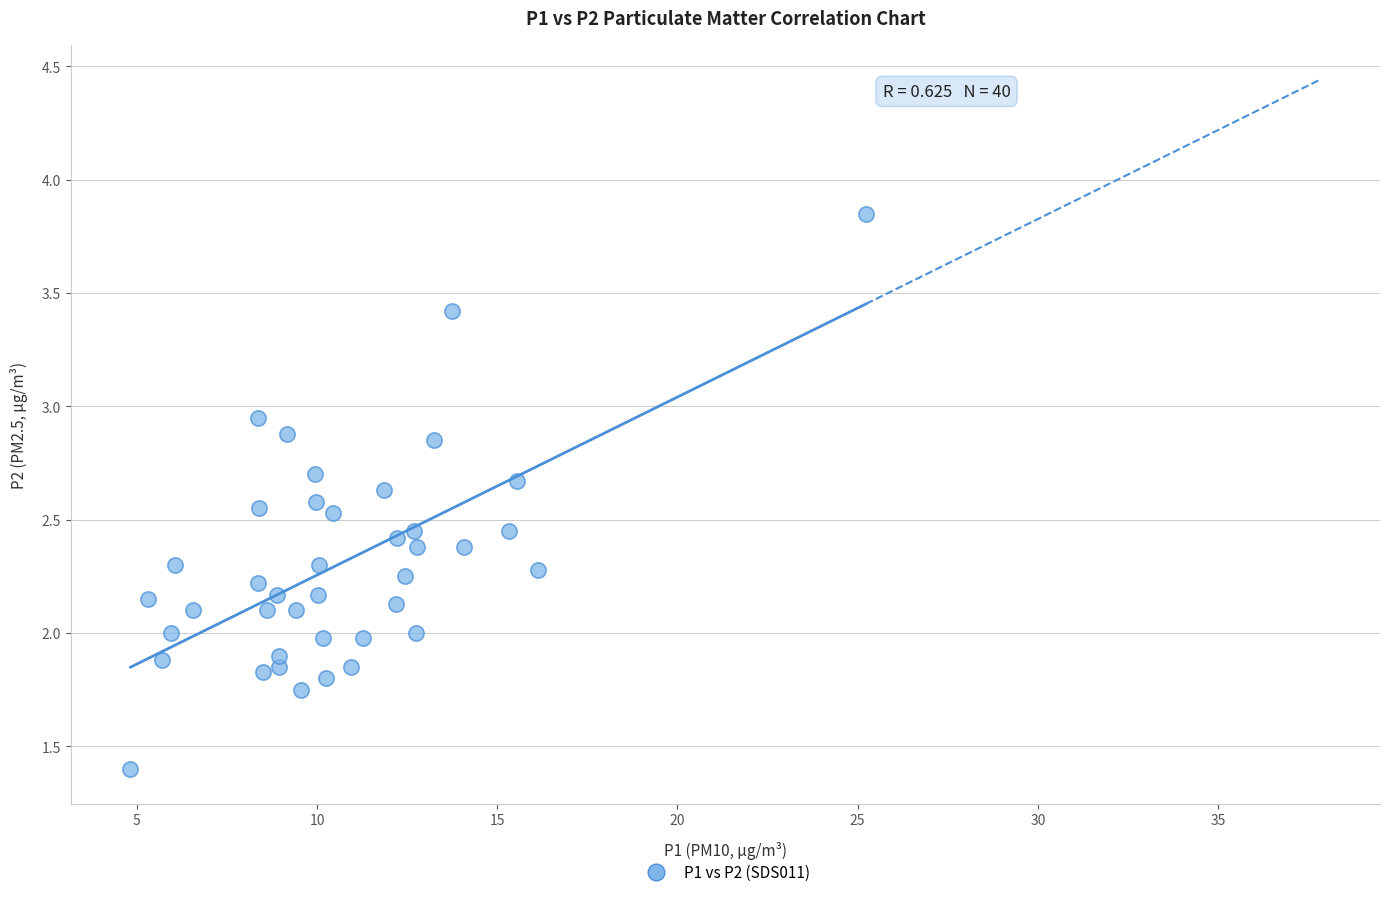

What is the range of X values (max minus min)?

20.4